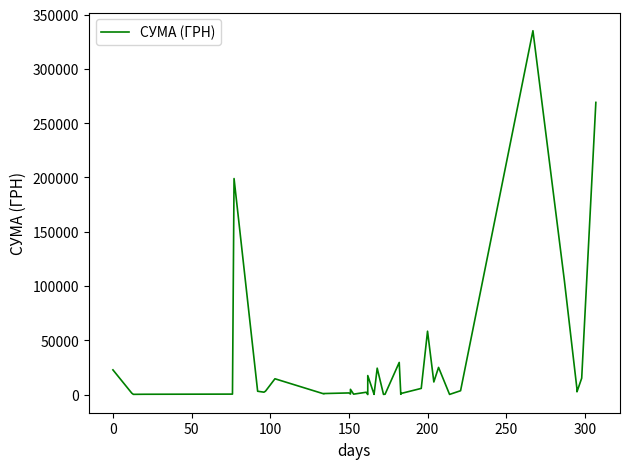

Count the number of values greater than 3030.

19